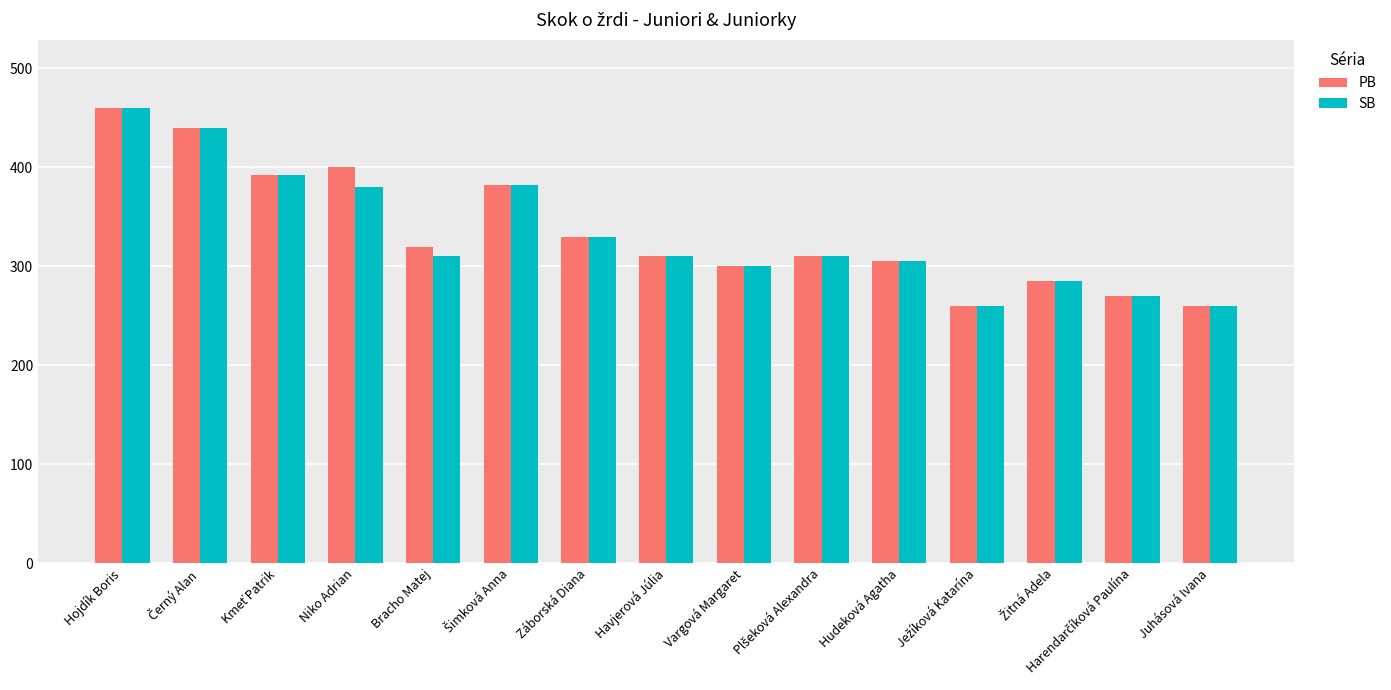

Where does the SB series first go above 310?

Hojdík Boris